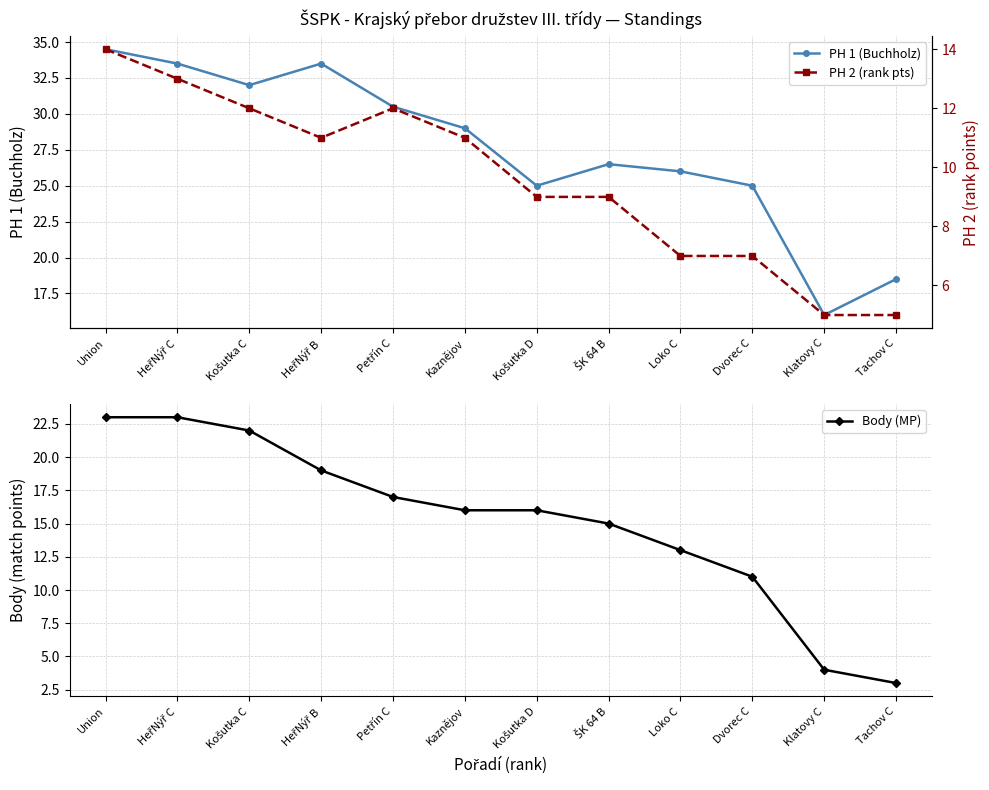

The value of PH 1 (Buchholz) at Dvorec C is 6.8. True or false?

False